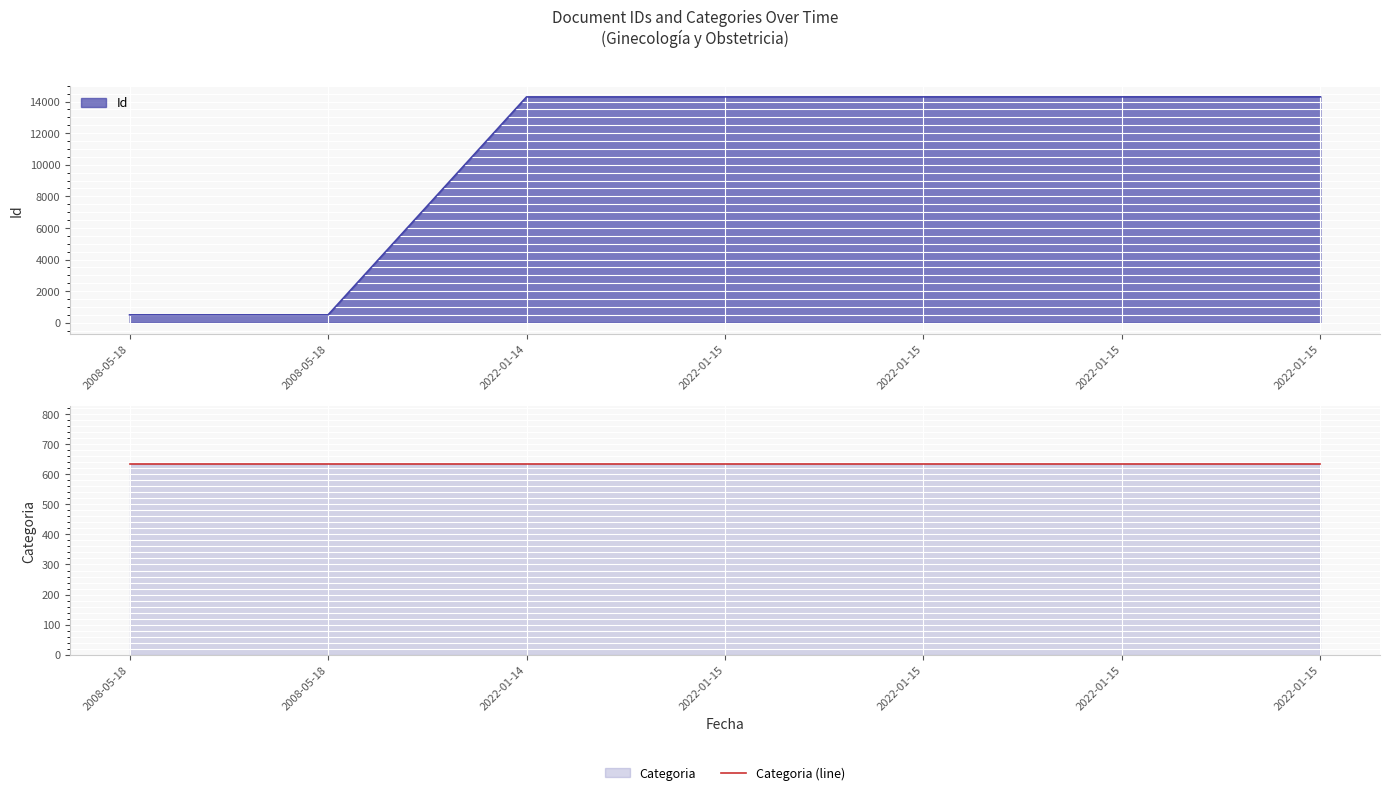

True or false: the data has more than 2 interior local peaks.

False